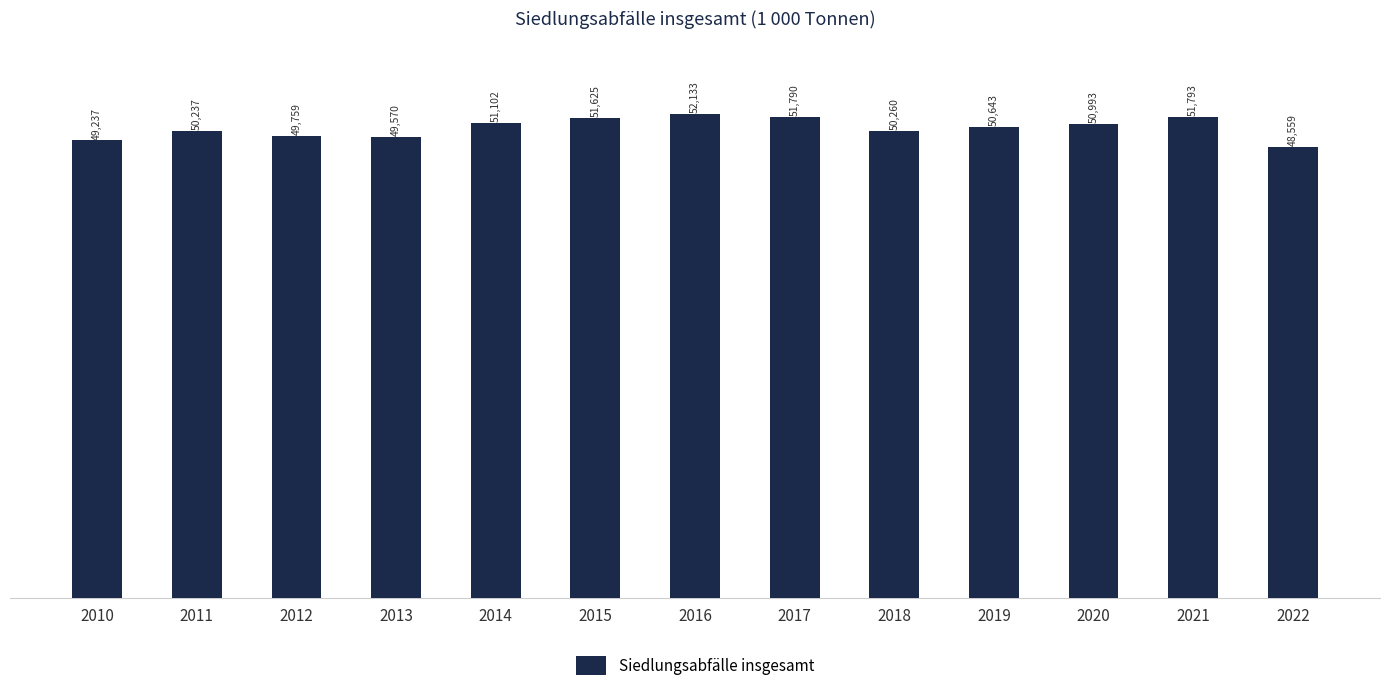

Count the number of categories in the chart.

13